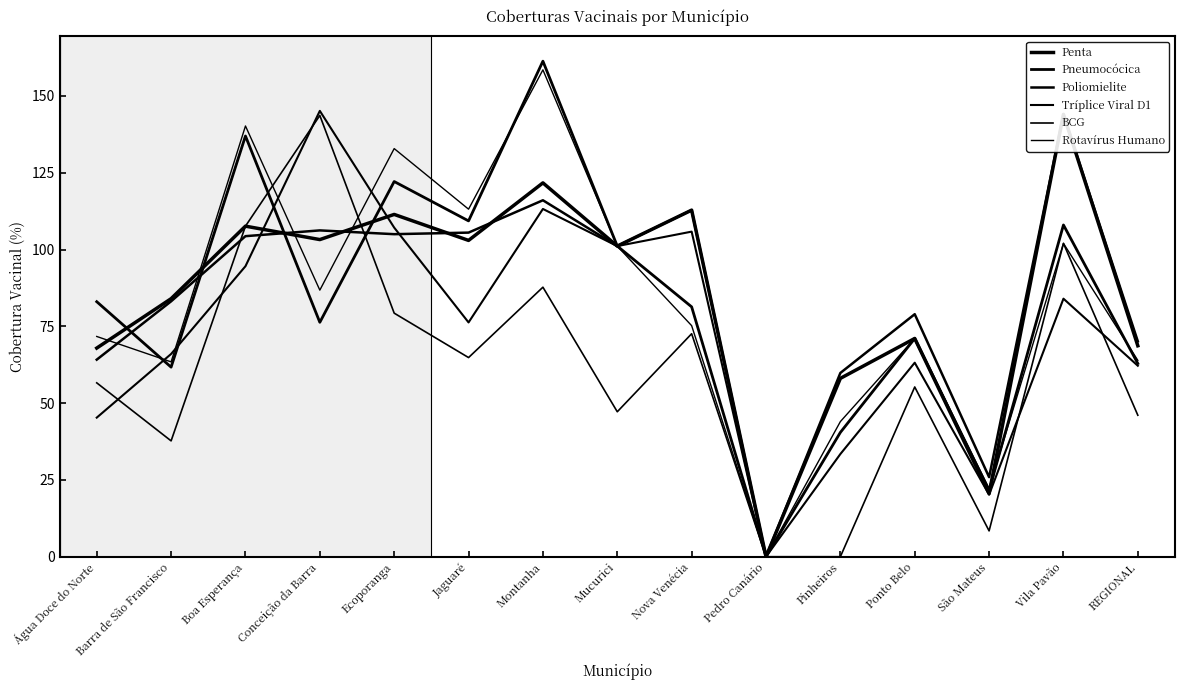

True or false: Tríplice Viral D1 and Pneumocócica intersect in this chart.

True